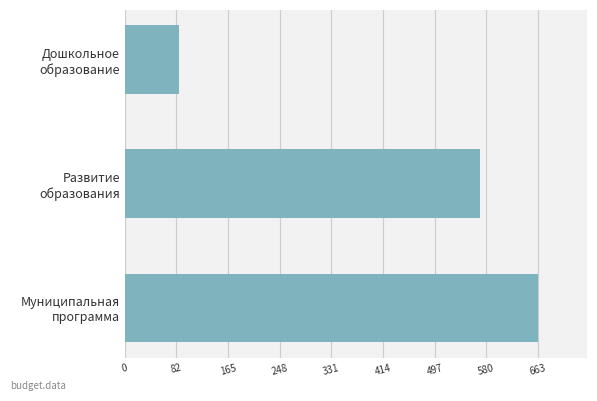

What is the difference between the maximum and minimum values?

576.5